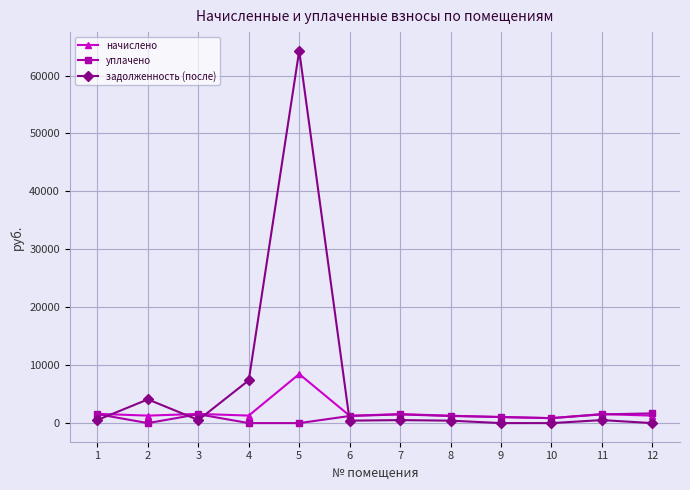

True or false: задолженность (после) and уплачено cross at least once.

True